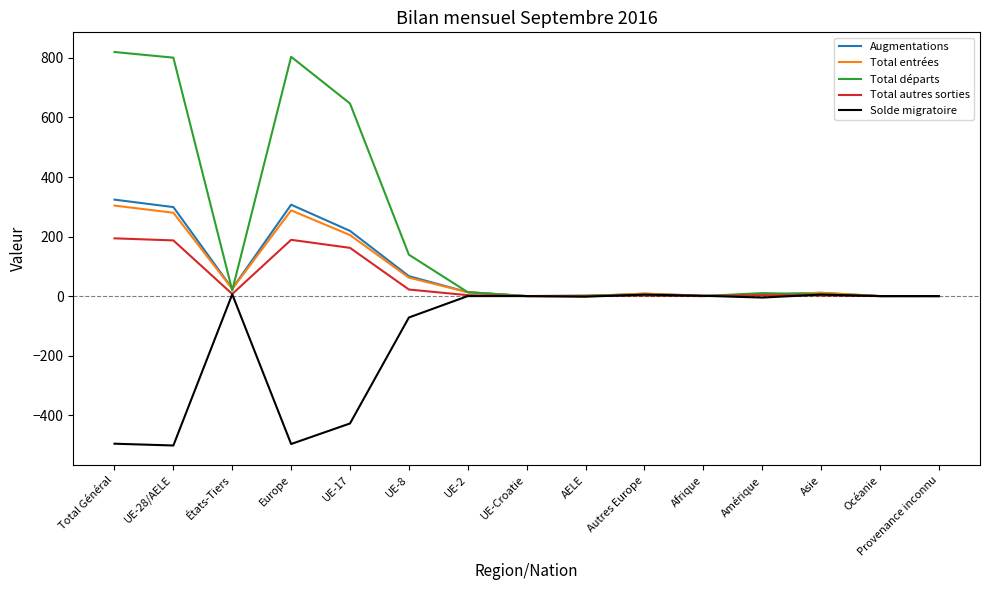

What is the smallest value displayed?

-502